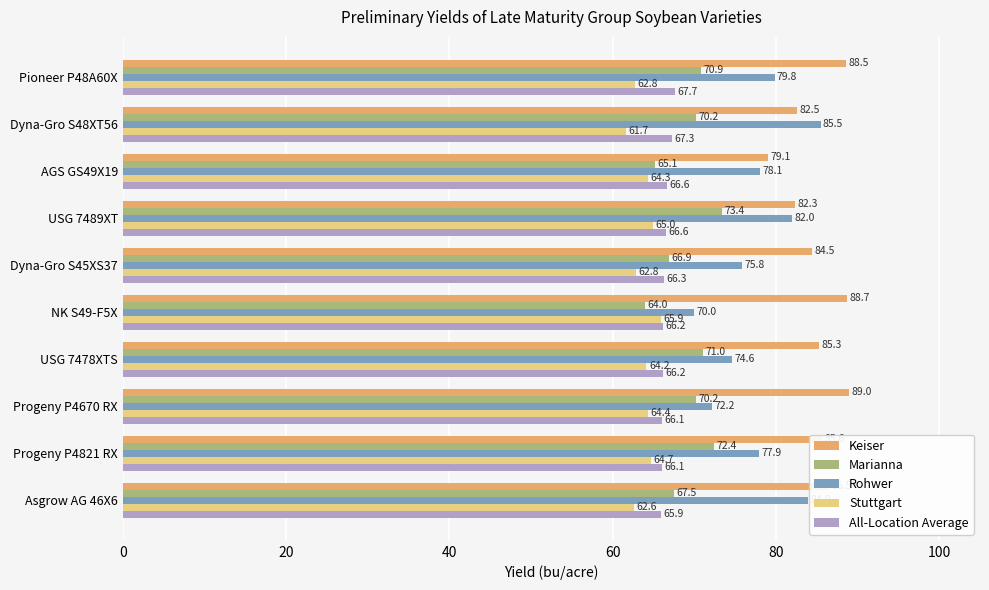

Which category has the highest value across all series?

Progeny P4670 RX